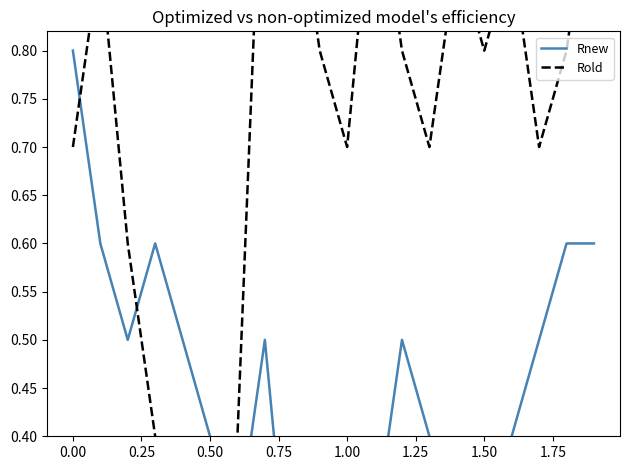

Reading left to right, transcribe all the data shown in this chart.

Rnew: 0.8	0.6	0.5	0.6	0.5	0.4	0.3	0.5	0.2	0.3	0.3	0.3	0.5	0.4	0.3	0.3	0.4	0.5	0.6	0.6
Rold: 0.7	0.9	0.6	0.4	0.2	0.3	0.4	1.1	1.0	0.8	0.7	1.0	0.8	0.7	0.9	0.8	0.9	0.7	0.8	1.0